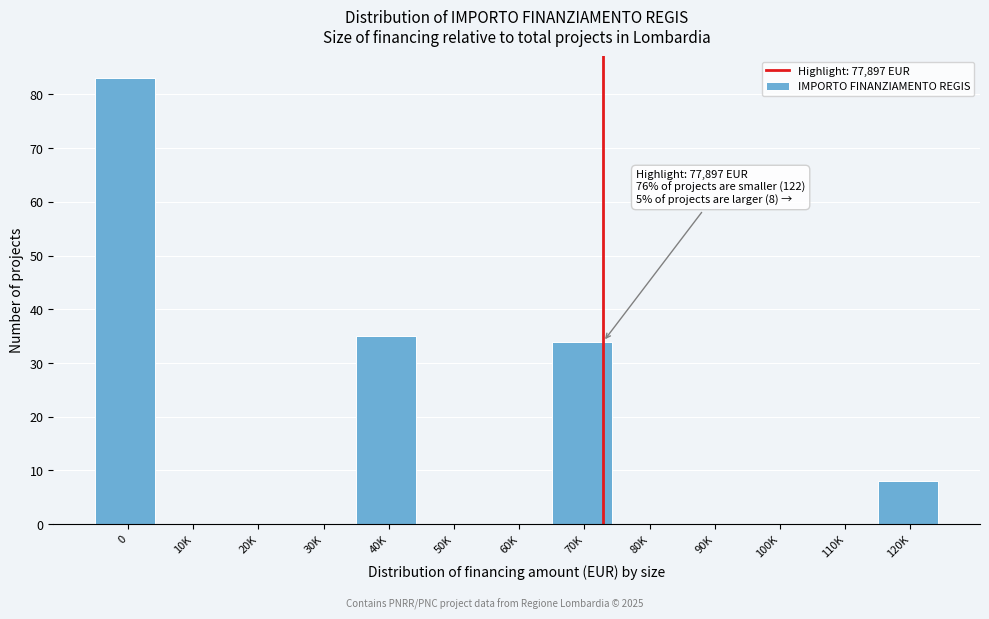

Reading left to right, extract all data points from this chart.

0=83	10K=0	20K=0	30K=0	40K=35	50K=0	60K=0	70K=34	80K=0	90K=0	100K=0	110K=0	120K=8